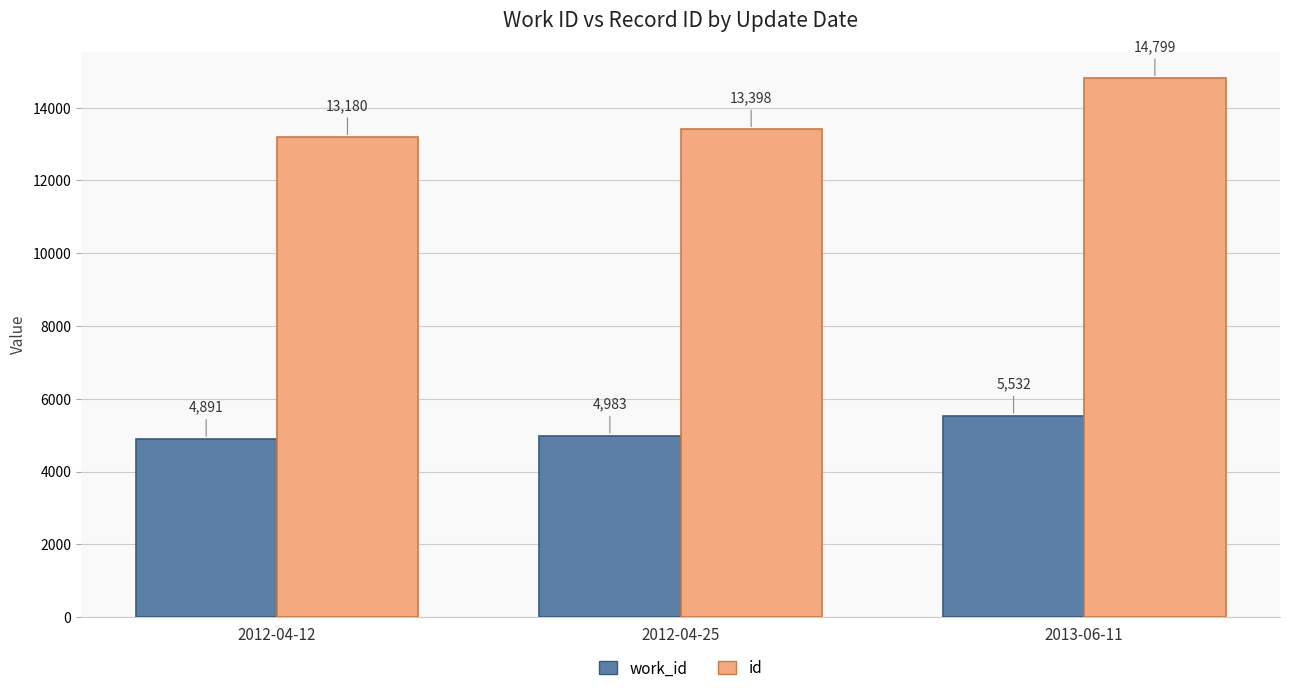

How many work_id values are between 4891 and 5532?

3